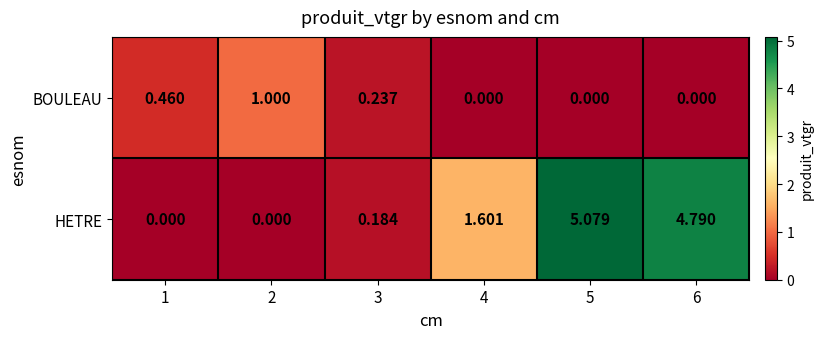

At how many categories does at least one series exceed 3?

2